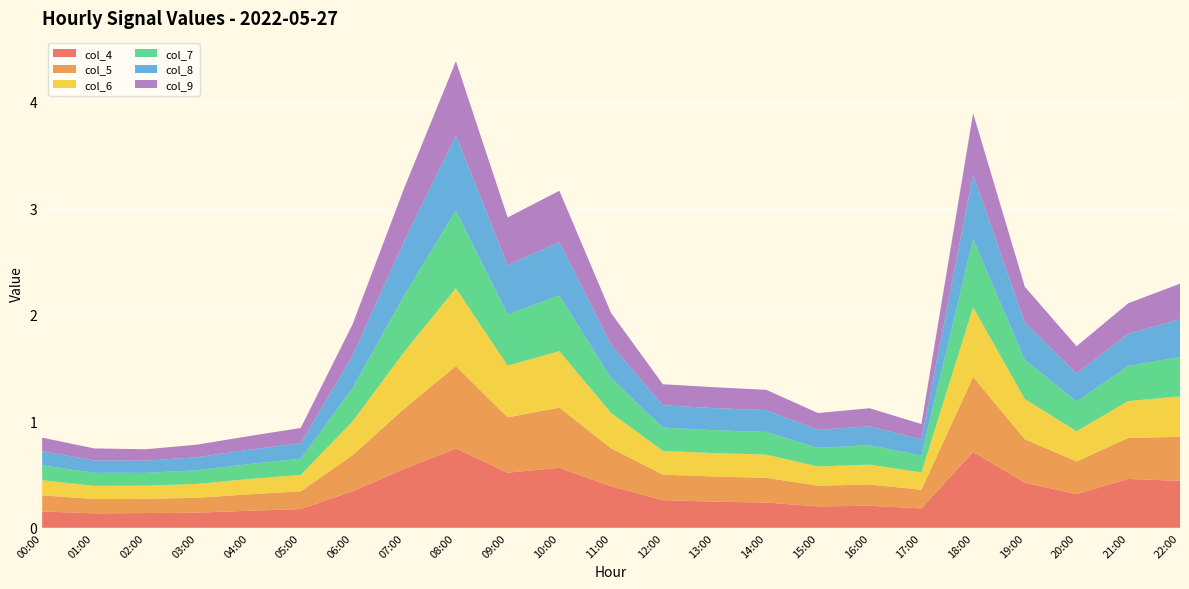

Reading left to right, list all the values displayed in this chart.

col_4: 00:00=0.2	01:00=0.1	02:00=0.1	03:00=0.1	04:00=0.2	05:00=0.2	06:00=0.3	07:00=0.6	08:00=0.7	09:00=0.5	10:00=0.6	11:00=0.4	12:00=0.3	13:00=0.2	14:00=0.2	15:00=0.2	16:00=0.2	17:00=0.2	18:00=0.7	19:00=0.4	20:00=0.3	21:00=0.5	22:00=0.4
col_5: 00:00=0.2	01:00=0.1	02:00=0.1	03:00=0.1	04:00=0.2	05:00=0.2	06:00=0.3	07:00=0.6	08:00=0.8	09:00=0.5	10:00=0.6	11:00=0.4	12:00=0.2	13:00=0.2	14:00=0.2	15:00=0.2	16:00=0.2	17:00=0.2	18:00=0.7	19:00=0.4	20:00=0.3	21:00=0.4	22:00=0.4
col_6: 00:00=0.1	01:00=0.1	02:00=0.1	03:00=0.1	04:00=0.1	05:00=0.2	06:00=0.3	07:00=0.5	08:00=0.7	09:00=0.5	10:00=0.5	11:00=0.3	12:00=0.2	13:00=0.2	14:00=0.2	15:00=0.2	16:00=0.2	17:00=0.2	18:00=0.7	19:00=0.4	20:00=0.3	21:00=0.3	22:00=0.4
col_7: 00:00=0.1	01:00=0.1	02:00=0.1	03:00=0.1	04:00=0.1	05:00=0.2	06:00=0.3	07:00=0.5	08:00=0.7	09:00=0.5	10:00=0.5	11:00=0.3	12:00=0.2	13:00=0.2	14:00=0.2	15:00=0.2	16:00=0.2	17:00=0.2	18:00=0.6	19:00=0.4	20:00=0.3	21:00=0.3	22:00=0.4
col_8: 00:00=0.1	01:00=0.1	02:00=0.1	03:00=0.1	04:00=0.1	05:00=0.1	06:00=0.3	07:00=0.5	08:00=0.7	09:00=0.5	10:00=0.5	11:00=0.3	12:00=0.2	13:00=0.2	14:00=0.2	15:00=0.2	16:00=0.2	17:00=0.2	18:00=0.6	19:00=0.4	20:00=0.3	21:00=0.3	22:00=0.4
col_9: 00:00=0.1	01:00=0.1	02:00=0.1	03:00=0.1	04:00=0.1	05:00=0.1	06:00=0.3	07:00=0.5	08:00=0.7	09:00=0.4	10:00=0.5	11:00=0.3	12:00=0.2	13:00=0.2	14:00=0.2	15:00=0.2	16:00=0.2	17:00=0.1	18:00=0.6	19:00=0.3	20:00=0.3	21:00=0.3	22:00=0.3